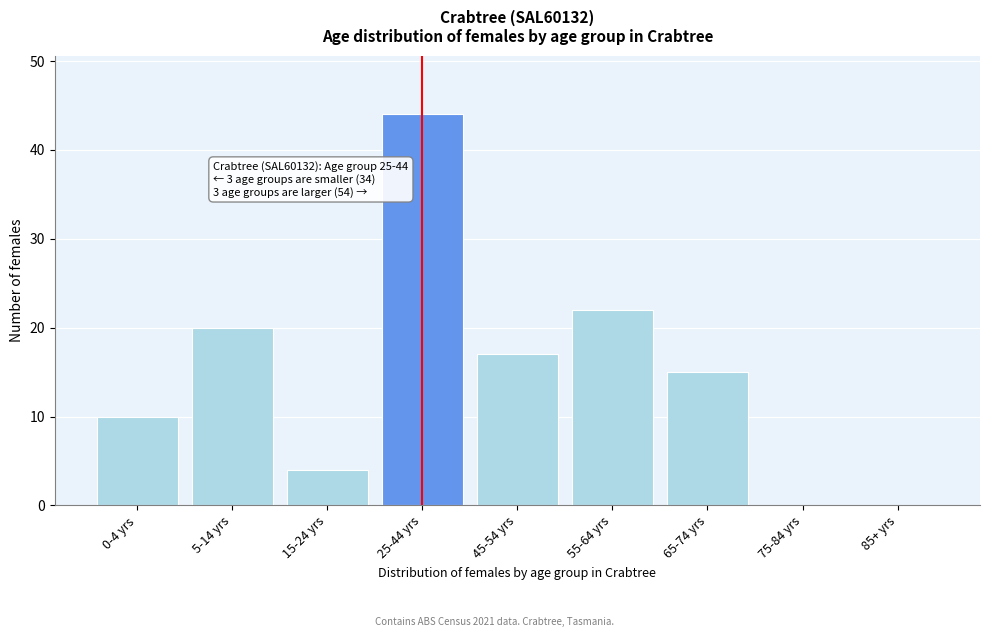

Reading left to right, list all the values displayed in this chart.

0-4 yrs=10	5-14 yrs=20	15-24 yrs=4	25-44 yrs=44	45-54 yrs=17	55-64 yrs=22	65-74 yrs=15	75-84 yrs=0	85+ yrs=0